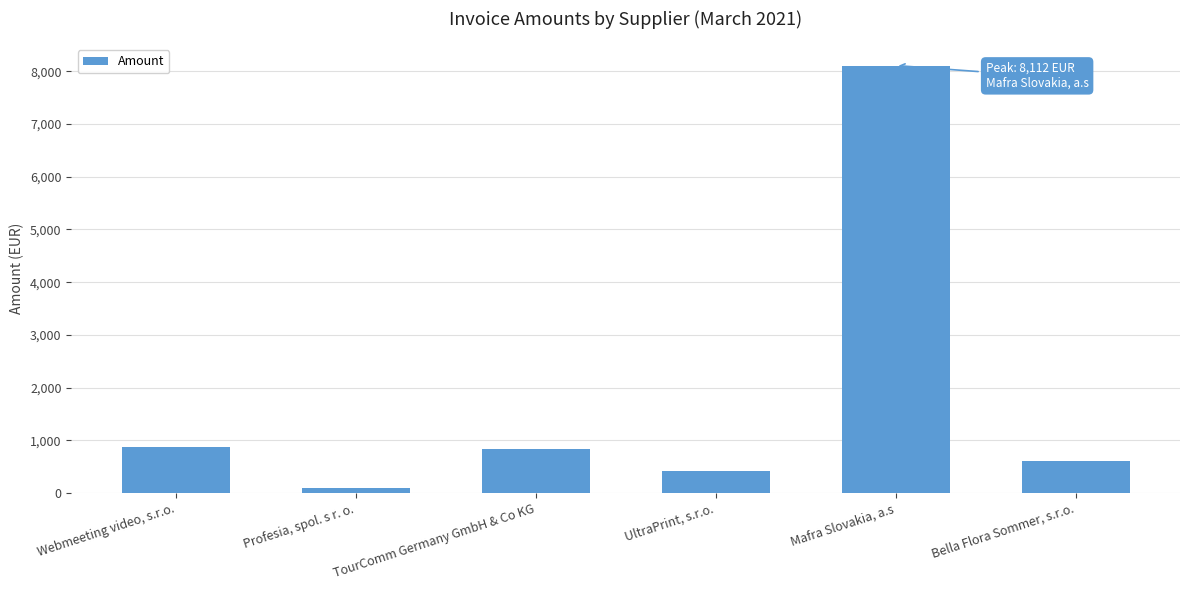

At which category does the chart reach its minimum across all series?

Profesia, spol. s r. o.